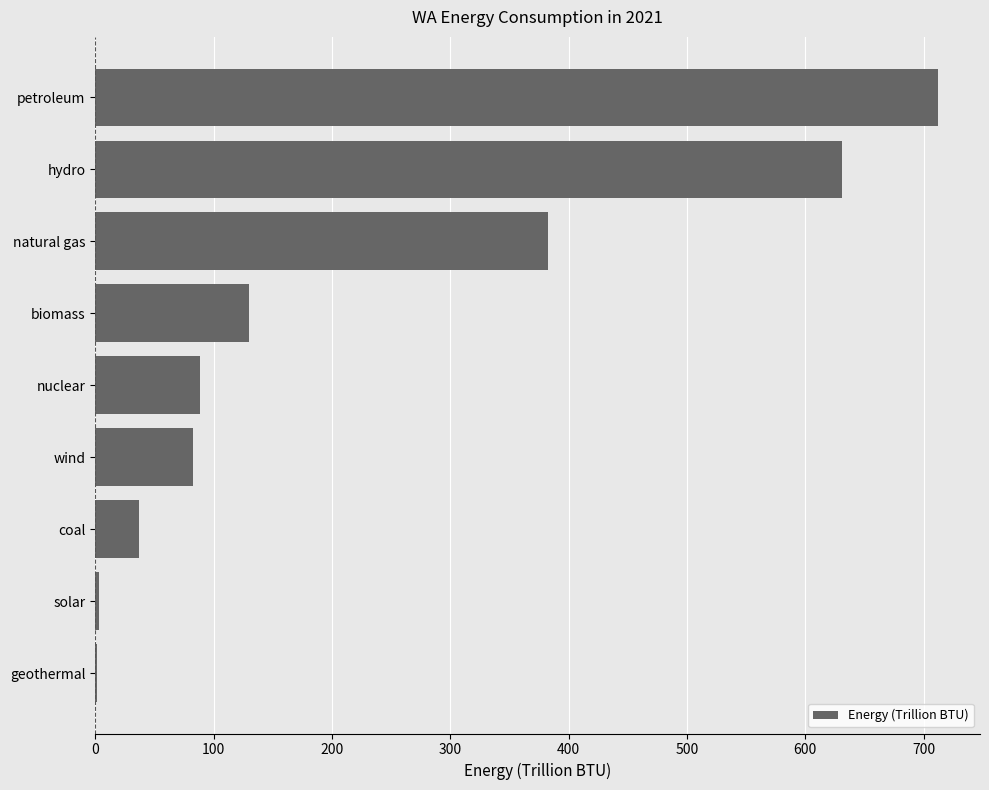

What is the sum of the values at petroleum and hydro?

1343.0